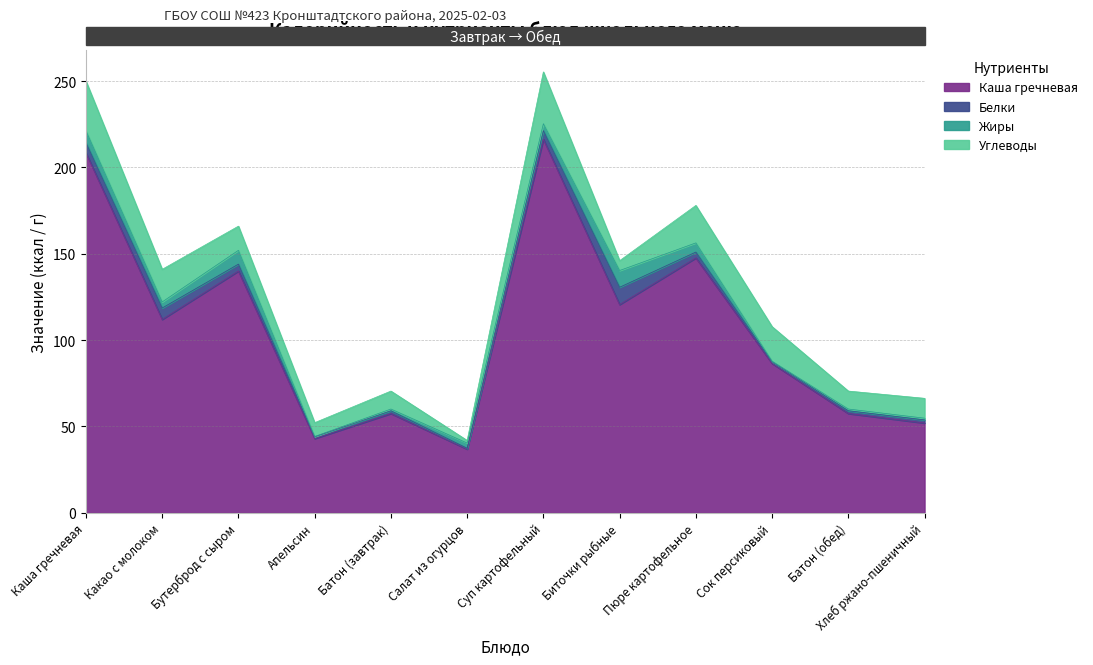

What is the smallest value displayed?

0.2